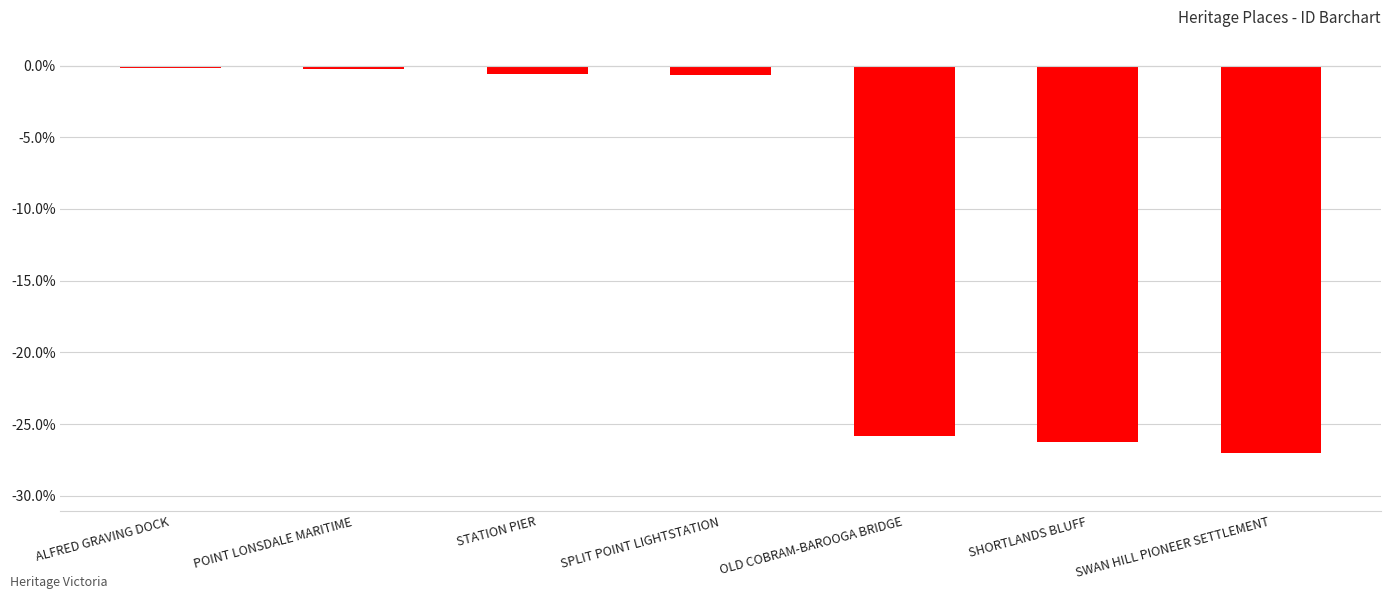

Reading left to right, transcribe all the data shown in this chart.

-0.2	-0.2	-0.6	-0.6	-25.8	-26.2	-27.0